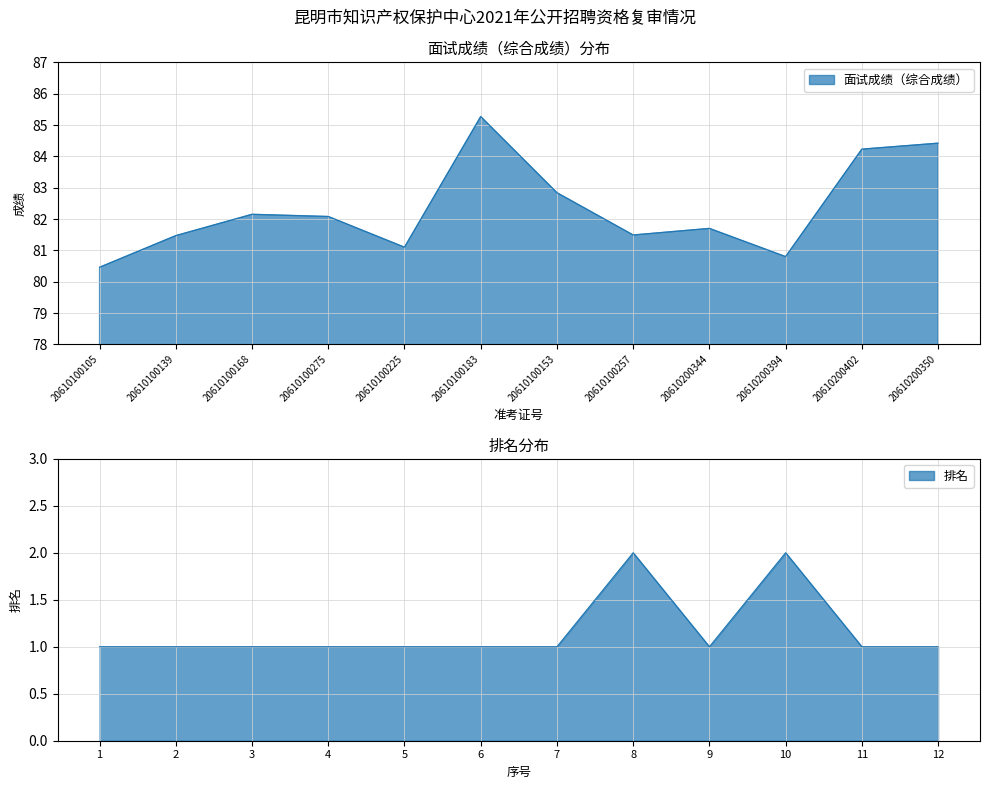

What is the value of the 5th point from the left?

81.1